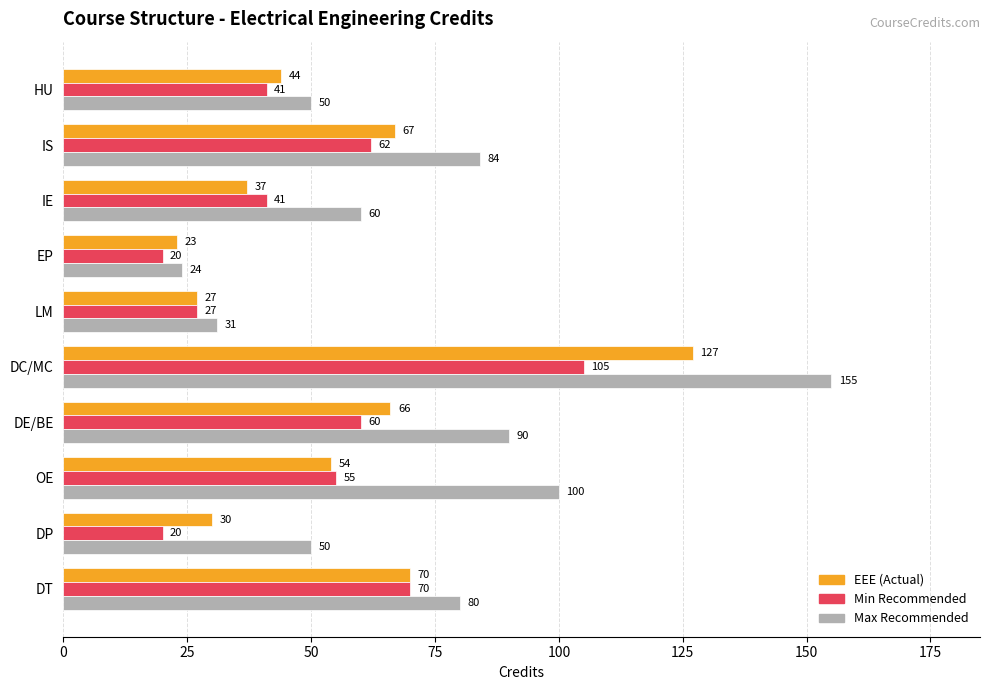

What is the total value across all series at OE?

209